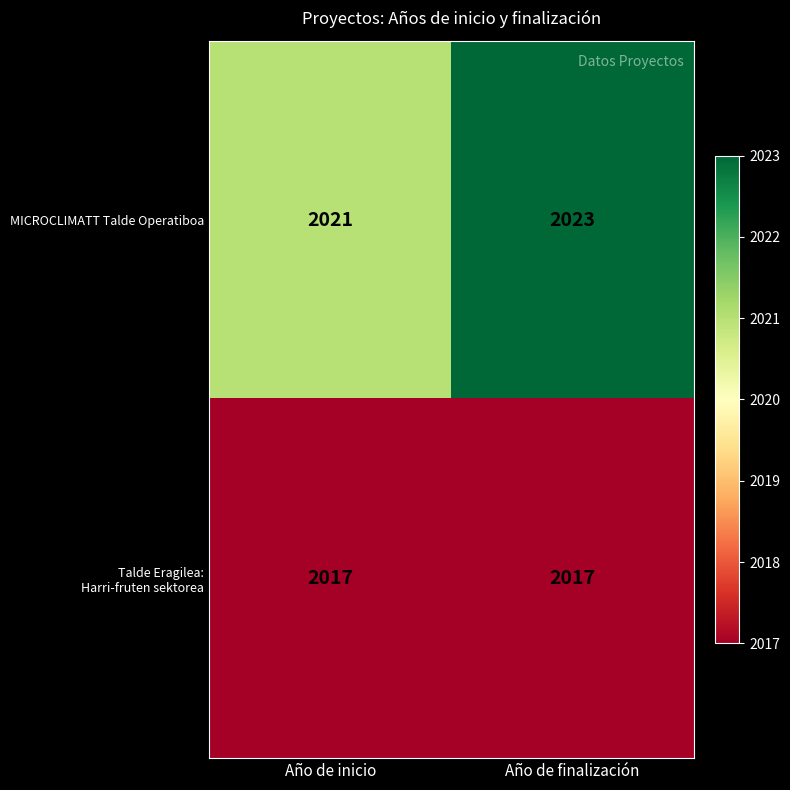

What is the minimum value for MICROCLIMATT Talde Operatiboa?

2021